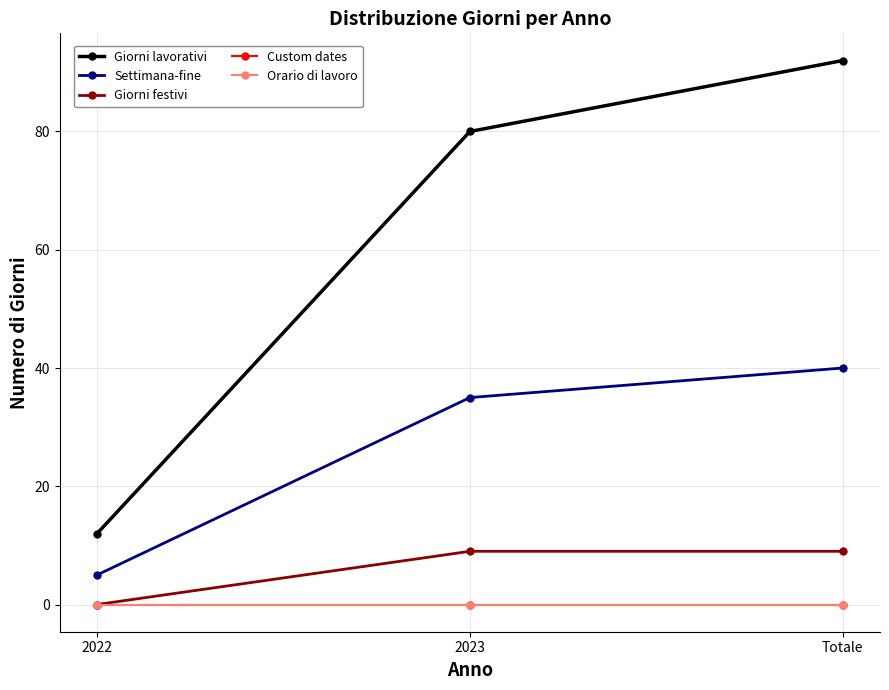

What is the approximate value of Giorni lavorativi at 2023?

80